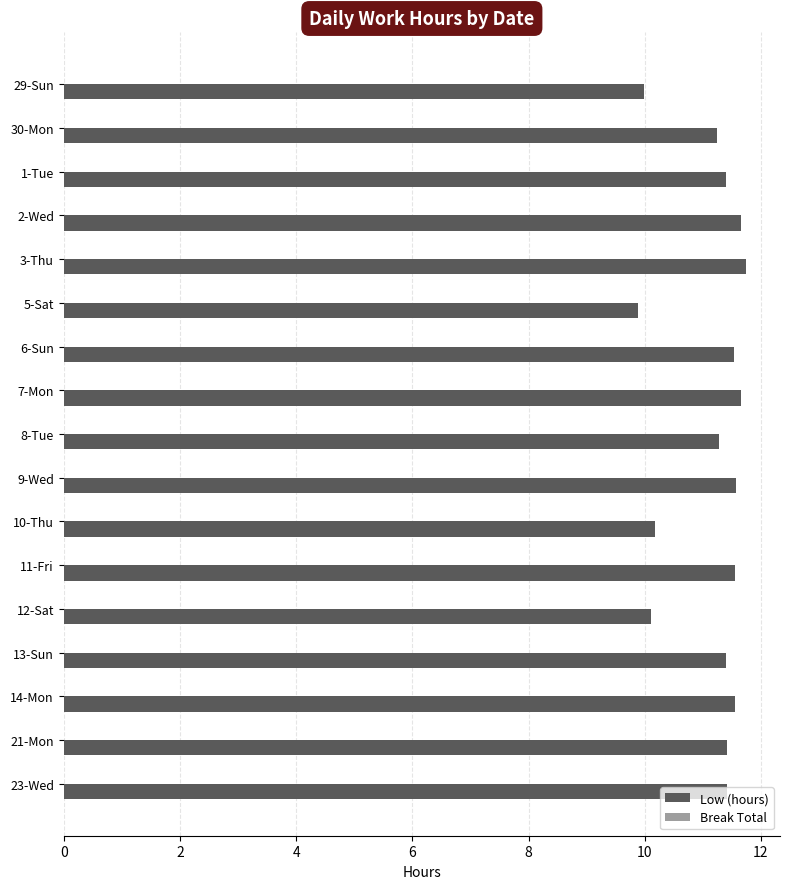

Approximately how many times larger is the value at 5-Sat compared to 3-Thu?

0.8